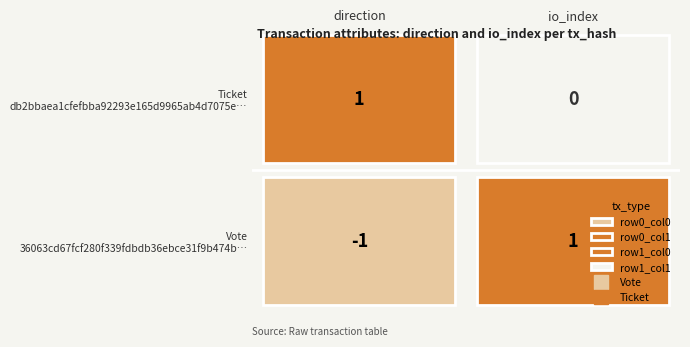

Reading left to right, extract all data points from this chart.

36063cd67fcf280f339fdbdb36ebce31f9b474b: direction=-1	io_index=1
db2bbaea1cfefbba92293e165d9965ab4d7075e: direction=1	io_index=0